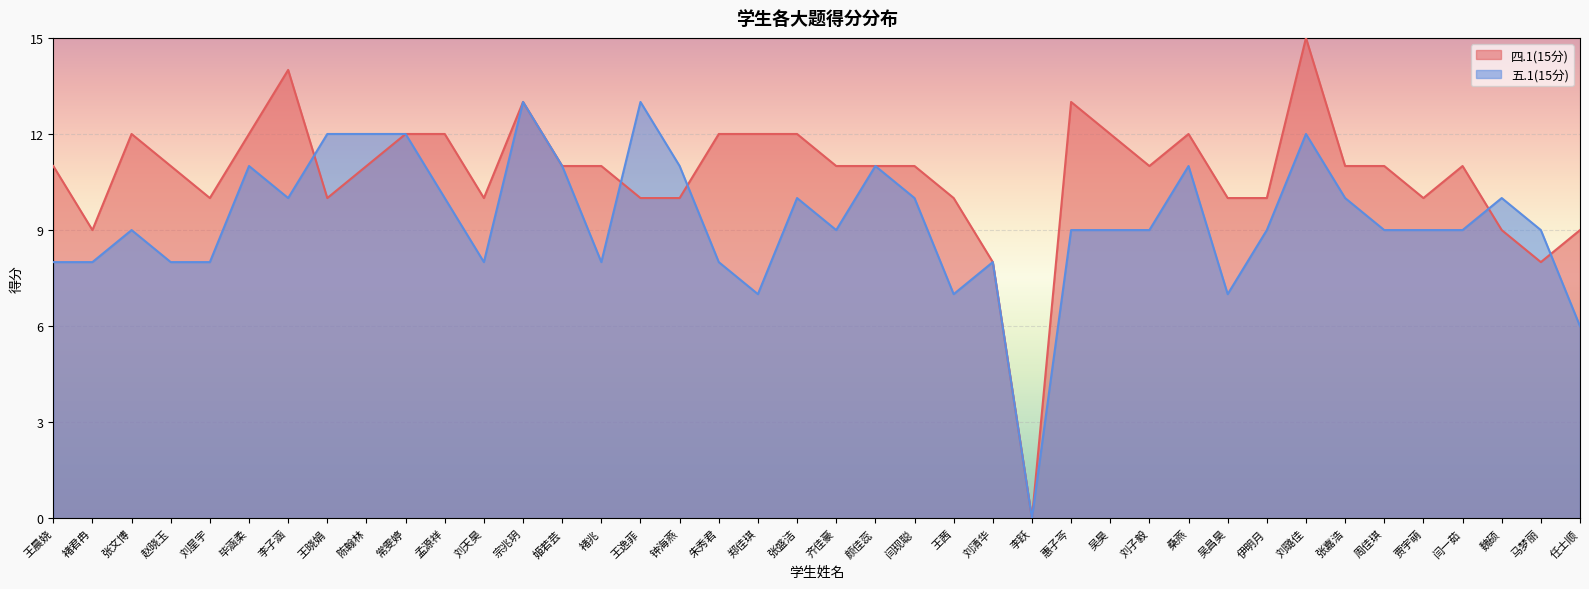

What is the difference between the second highest and second lowest values in the 四.1(15分) series?

6